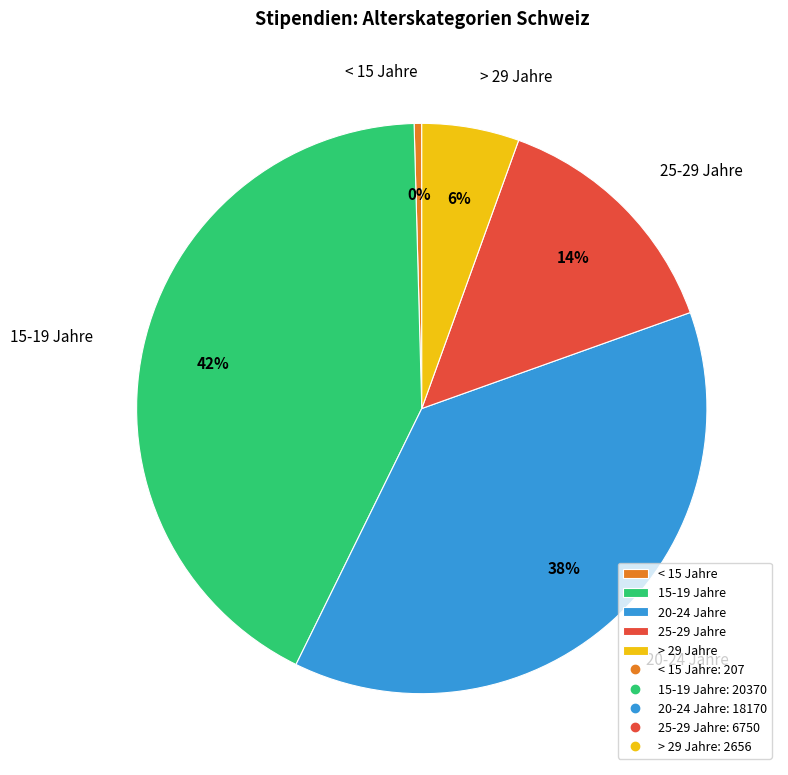

Combined, do < 15 Jahre and 15-19 Jahre account for over 50%?

No